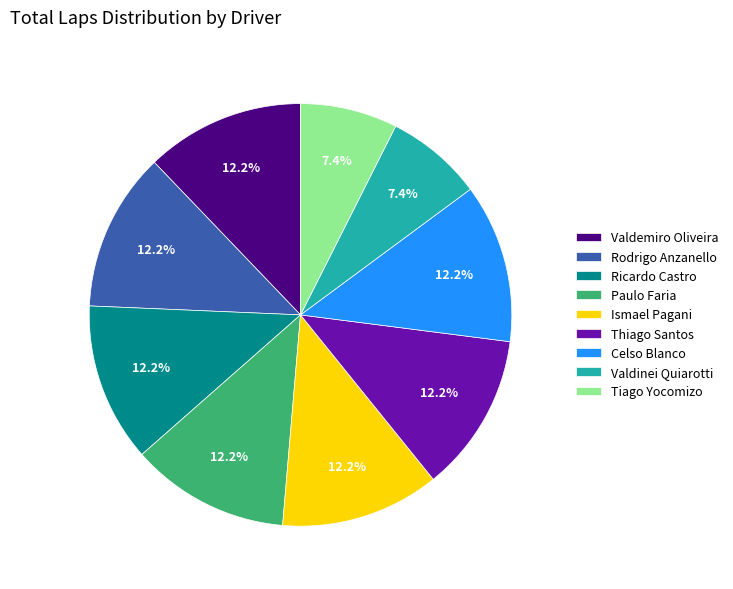

Does Paulo Faria represent more than half of the total?

No